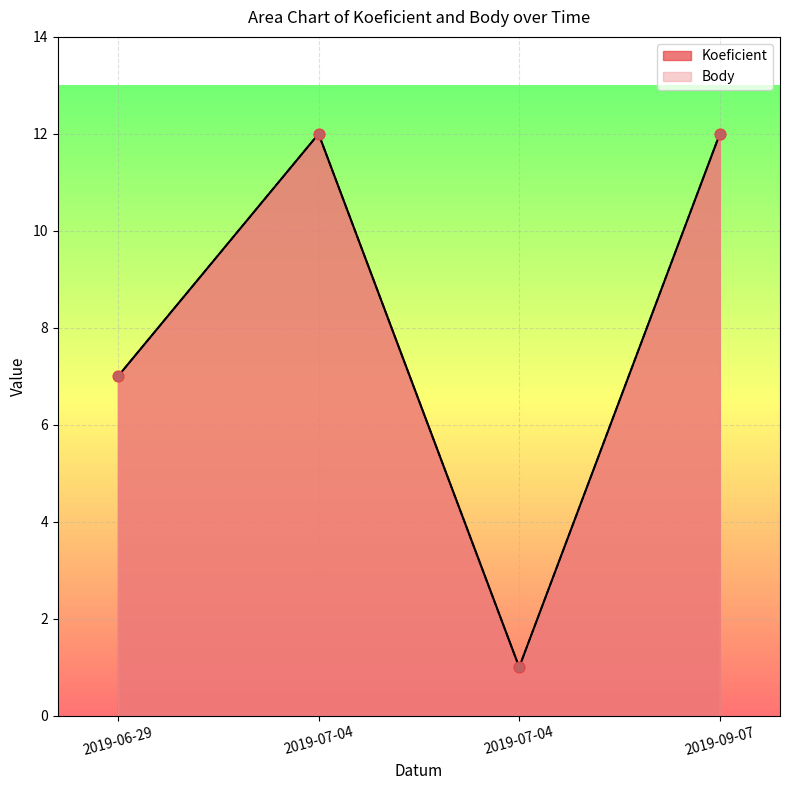

At which category is the sum across all series the highest?

2019-07-04